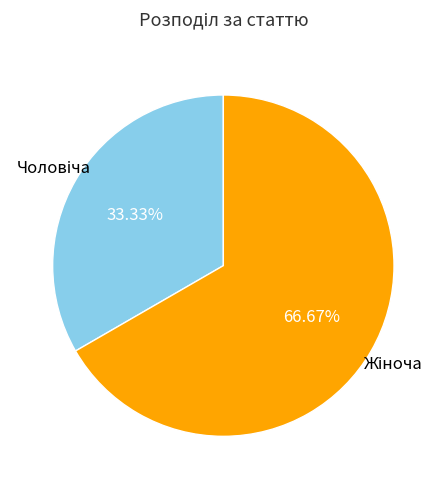

Is there any slice that represents more than half of the pie?

Yes